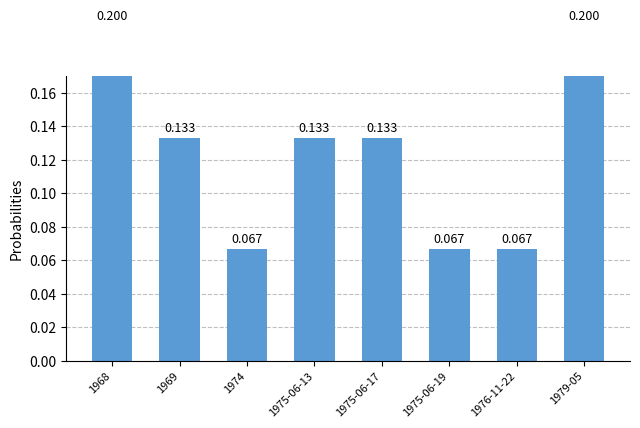

True or false: the data shows 0.2 at 1968.

True